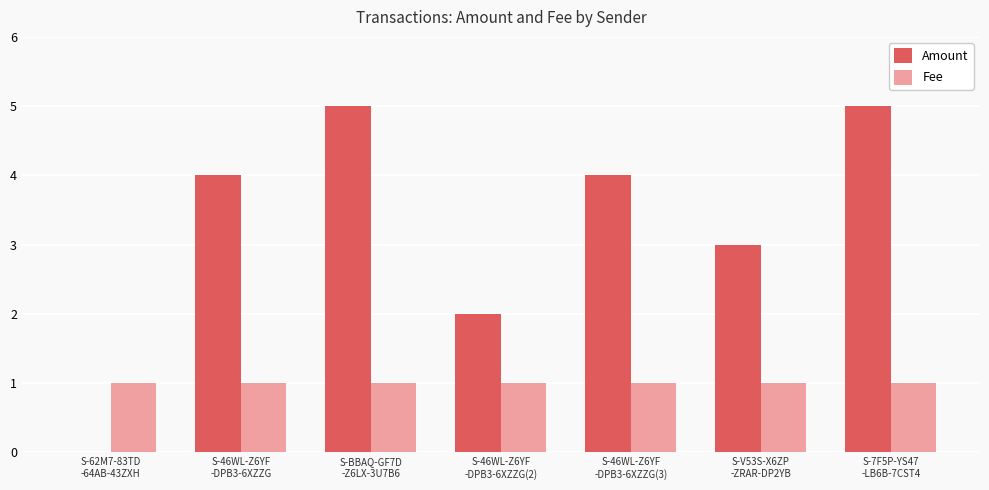

What is the highest value of the Fee series?

1